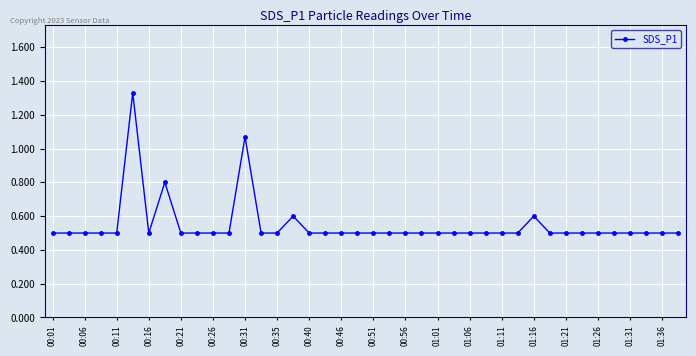

What is the difference between the maximum and minimum values?

0.8